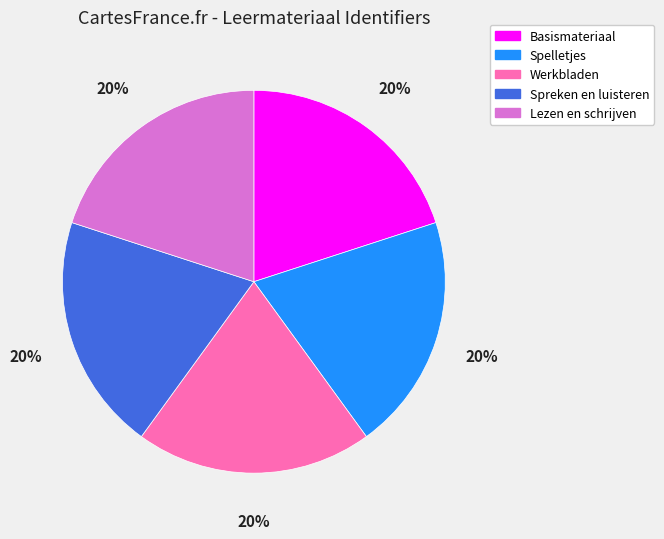

To the nearest percent, what is the average slice percentage?

20%